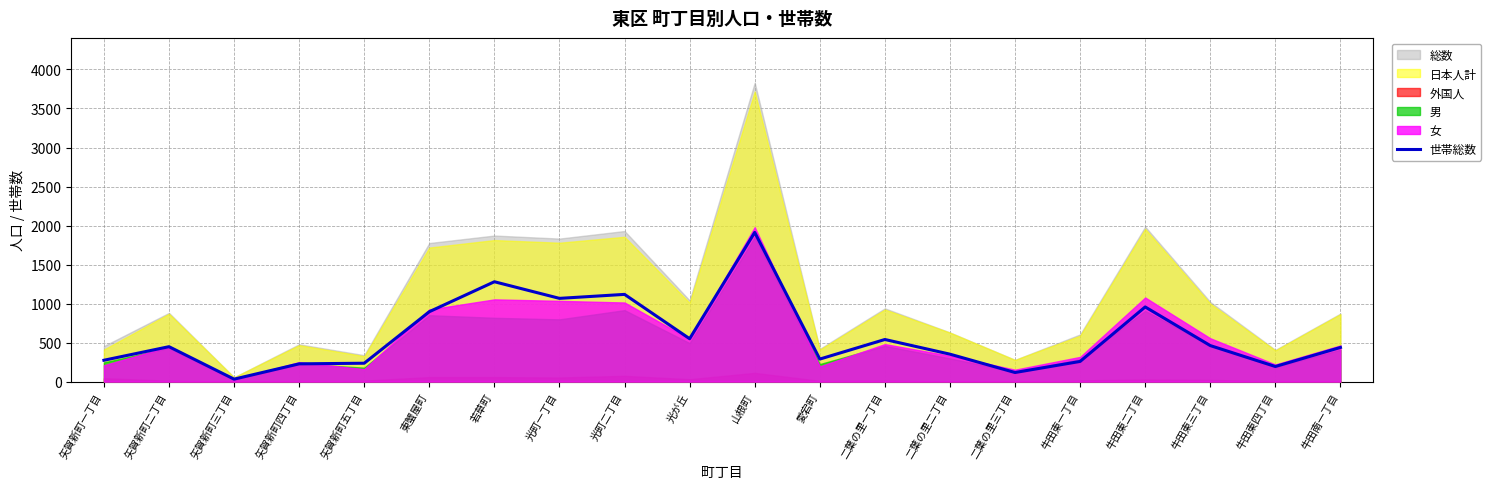

At which category does the data reach its first local valley?

矢賀新町三丁目